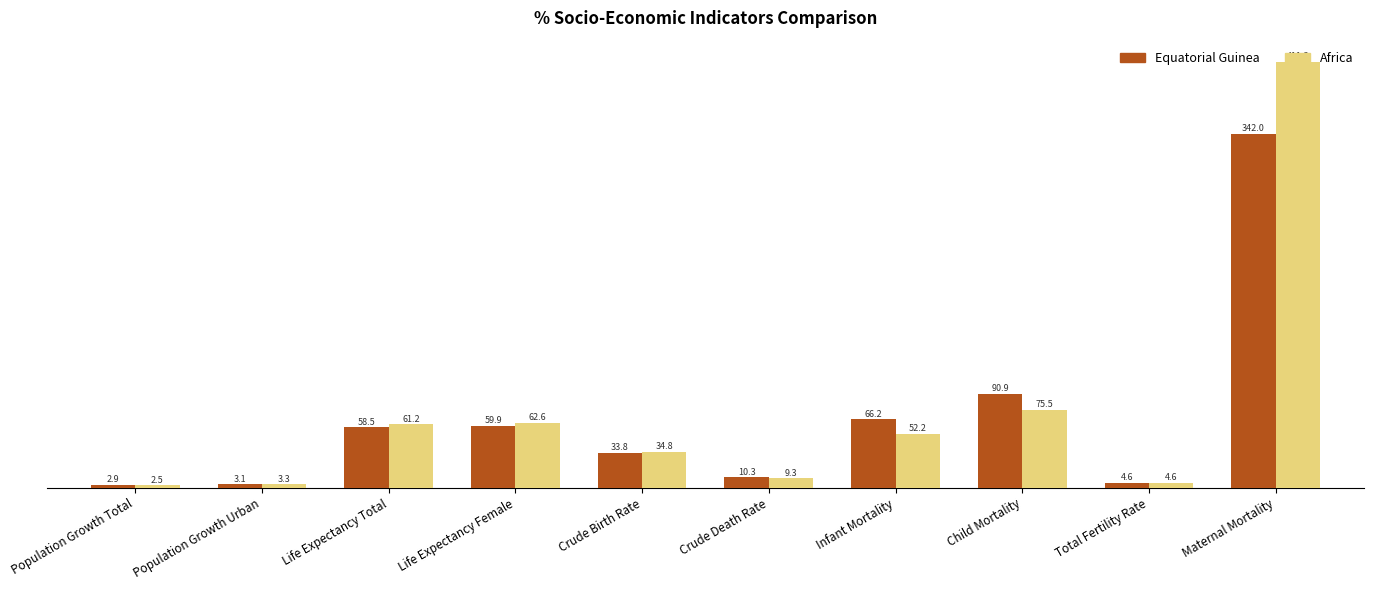

List the series in order of their peak value, lowest first.

Equatorial Guinea, Africa